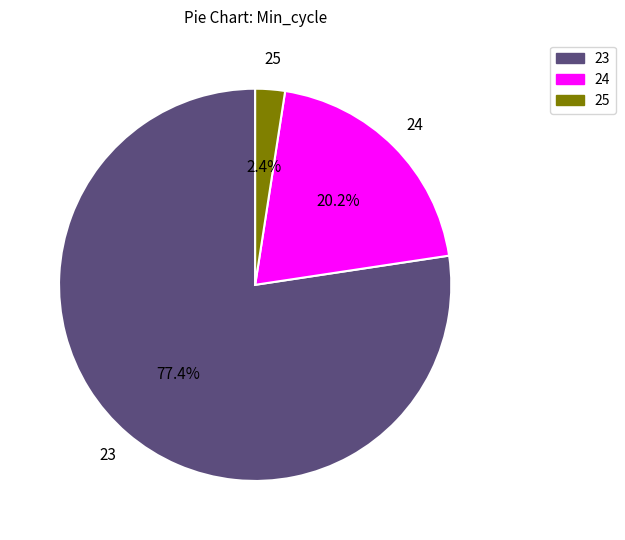

How many segments does this pie chart have?

3